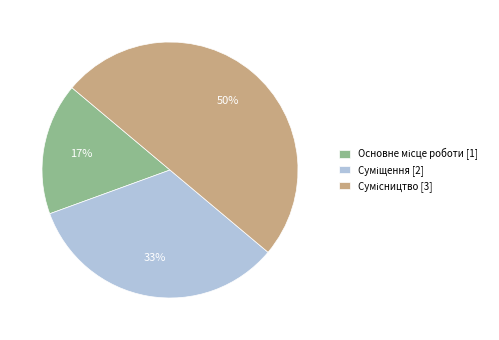

To the nearest percent, what is the average slice percentage?

33%